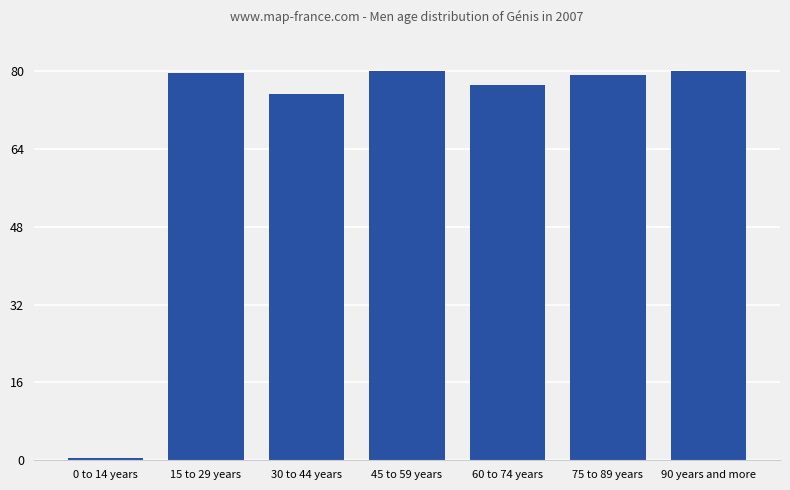

Reading right to left, extract all data points from this chart.

90 years and more=80.0	75 to 89 years=79.1	60 to 74 years=77.1	45 to 59 years=80.0	30 to 44 years=75.4	15 to 29 years=79.5	0 to 14 years=0.4